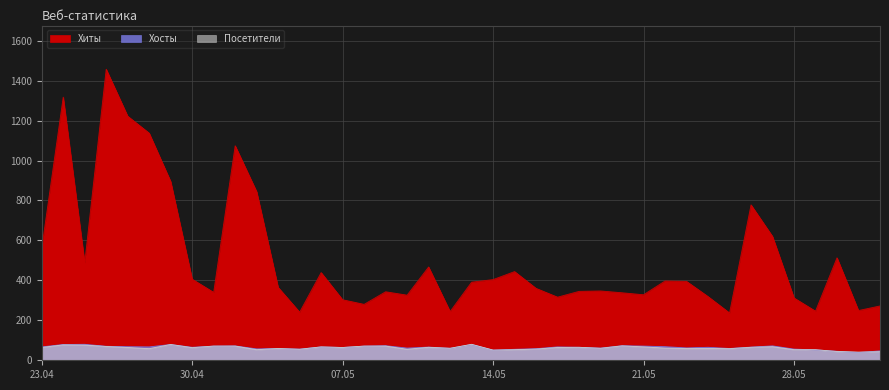

How many data points in Хосты are above 66?

18